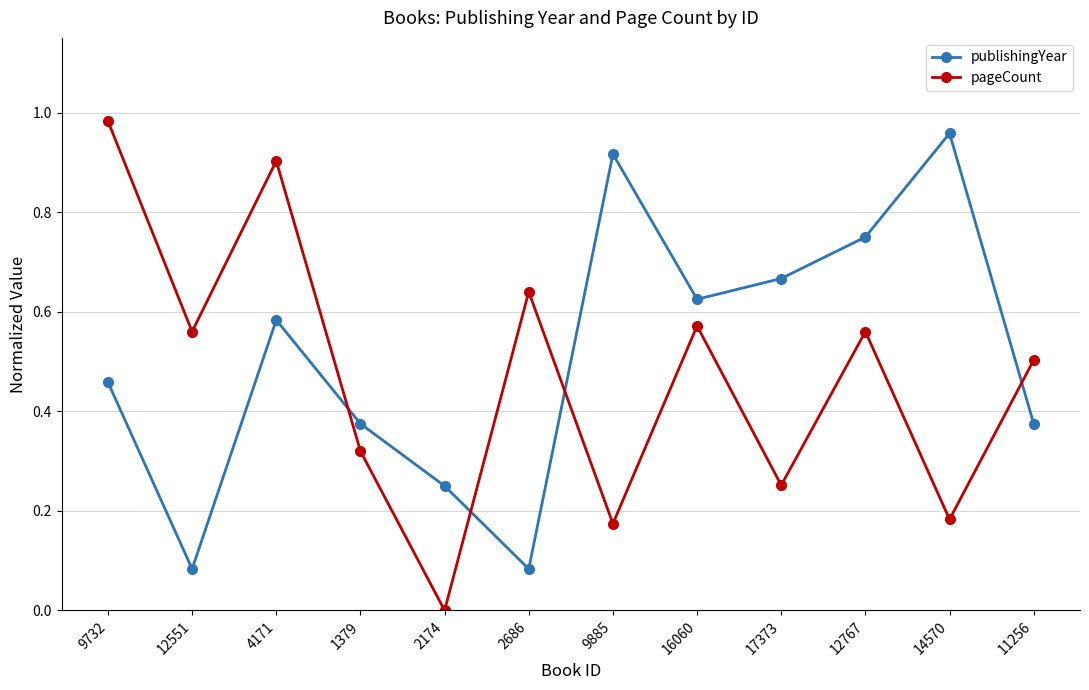

What position from the left is 12767?

10